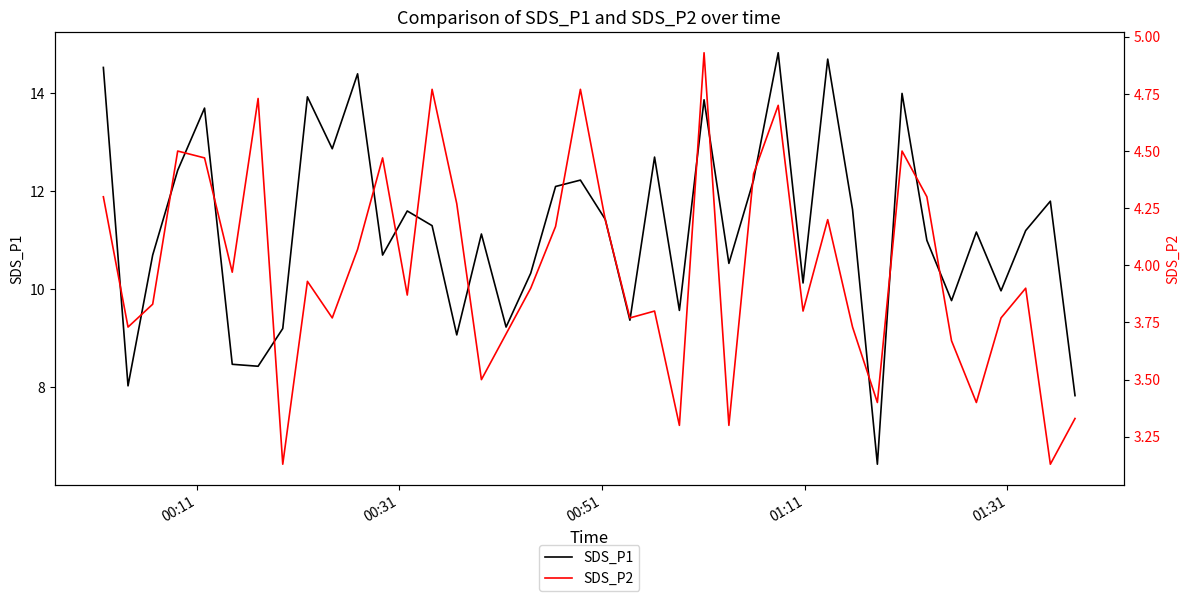

Reading right to left, transcribe all the data shown in this chart.

SDS_P1: 7.8	11.8	11.2	10.0	11.2	9.8	11.0	14.0	6.4	11.6	14.7	10.1	14.8	12.2	10.5	13.9	9.6	12.7	9.4	11.4	12.2	12.1	10.3	9.2	11.1	9.1	11.3	11.6	10.7	14.4	12.9	13.9	9.2	8.4	8.5	13.7	12.4	10.7	8.0	14.5
SDS_P2: 3.3	3.1	3.9	3.8	3.4	3.7	4.3	4.5	3.4	3.7	4.2	3.8	4.7	4.4	3.3	4.9	3.3	3.8	3.8	4.2	4.8	4.2	3.9	3.7	3.5	4.3	4.8	3.9	4.5	4.1	3.8	3.9	3.1	4.7	4.0	4.5	4.5	3.8	3.7	4.3